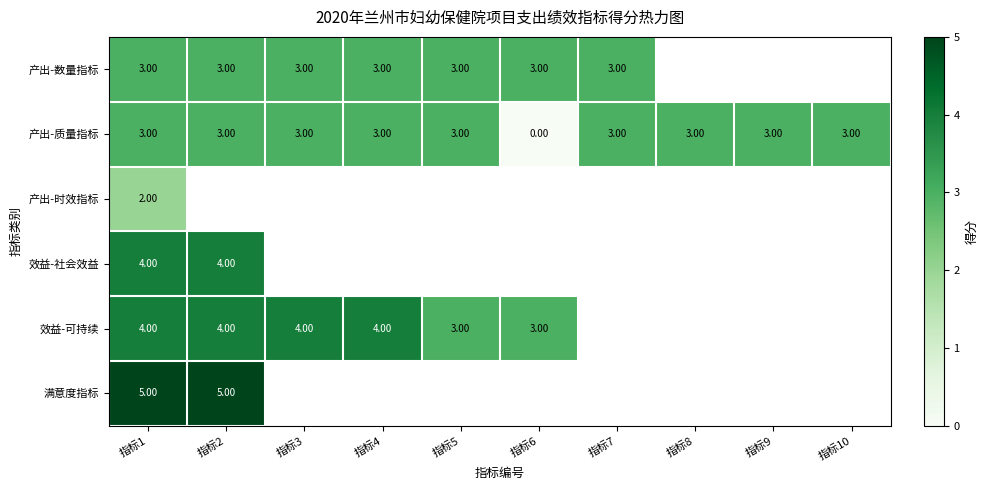

What is the sum of the 产出-数量指标 values at 指标6 and 指标7?

6